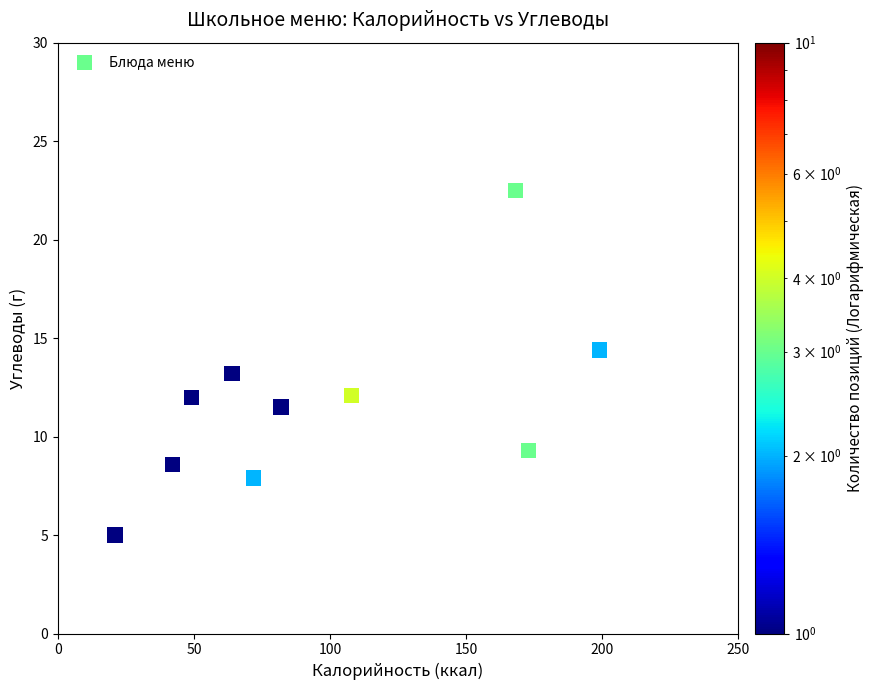

What is the average X value?

97.8